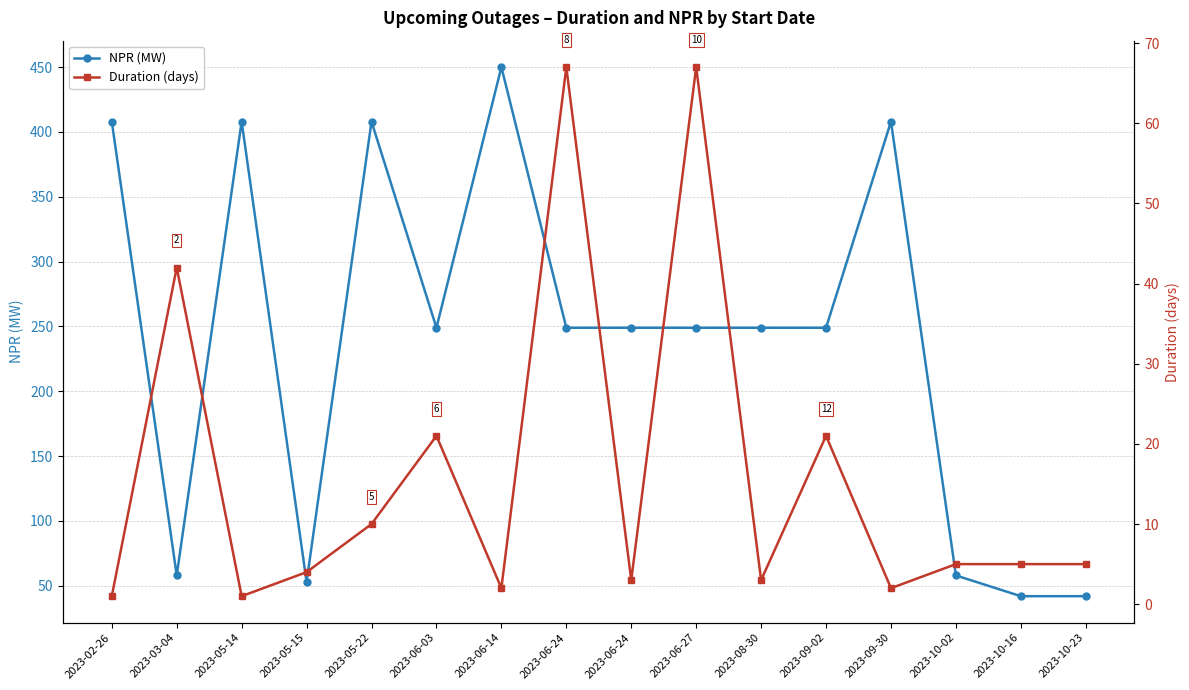

Which series has the largest total across all categories?

NPR (MW)